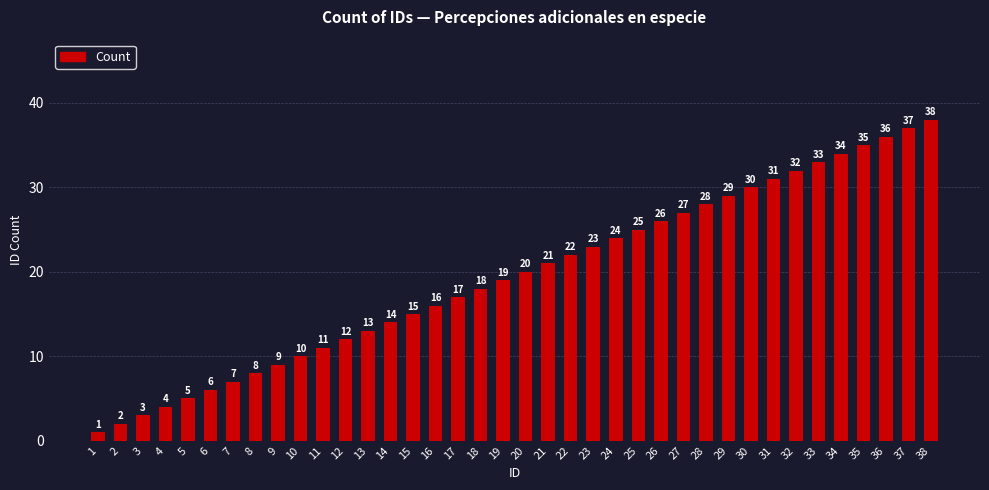

How many series are shown in this chart?

1